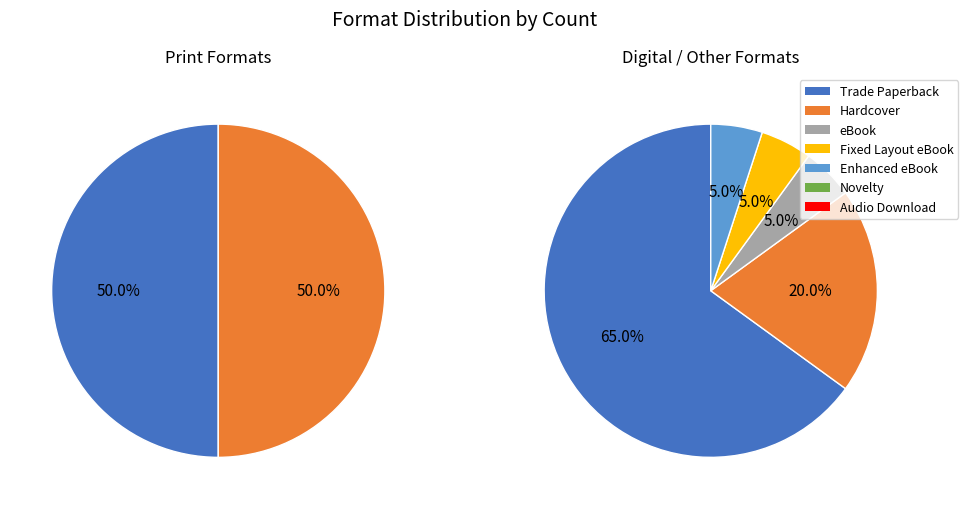

Is the sum of Novelty and eBook greater than half?

No